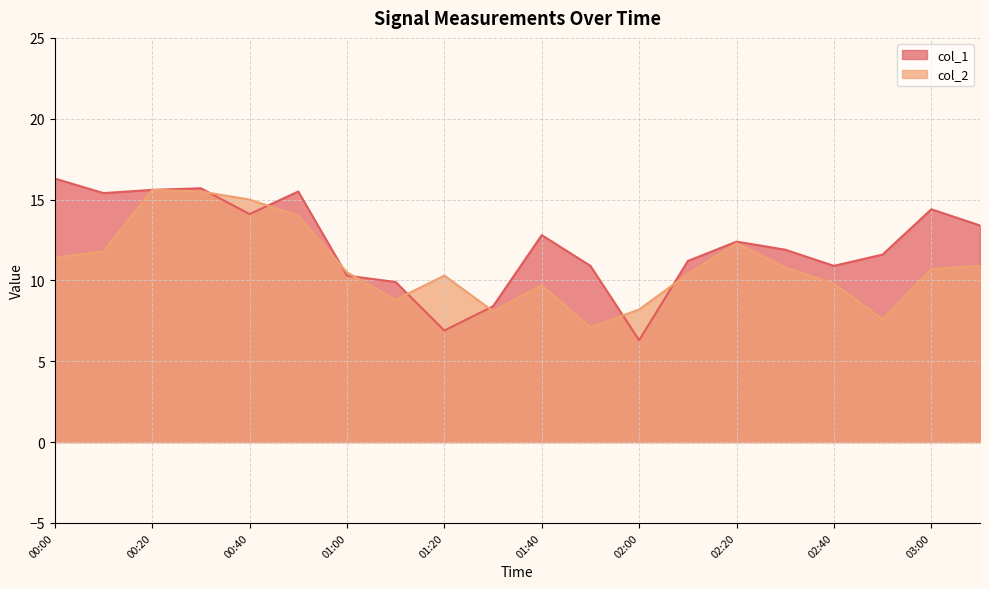

Does the chart display data point markers on the line(s)?

No